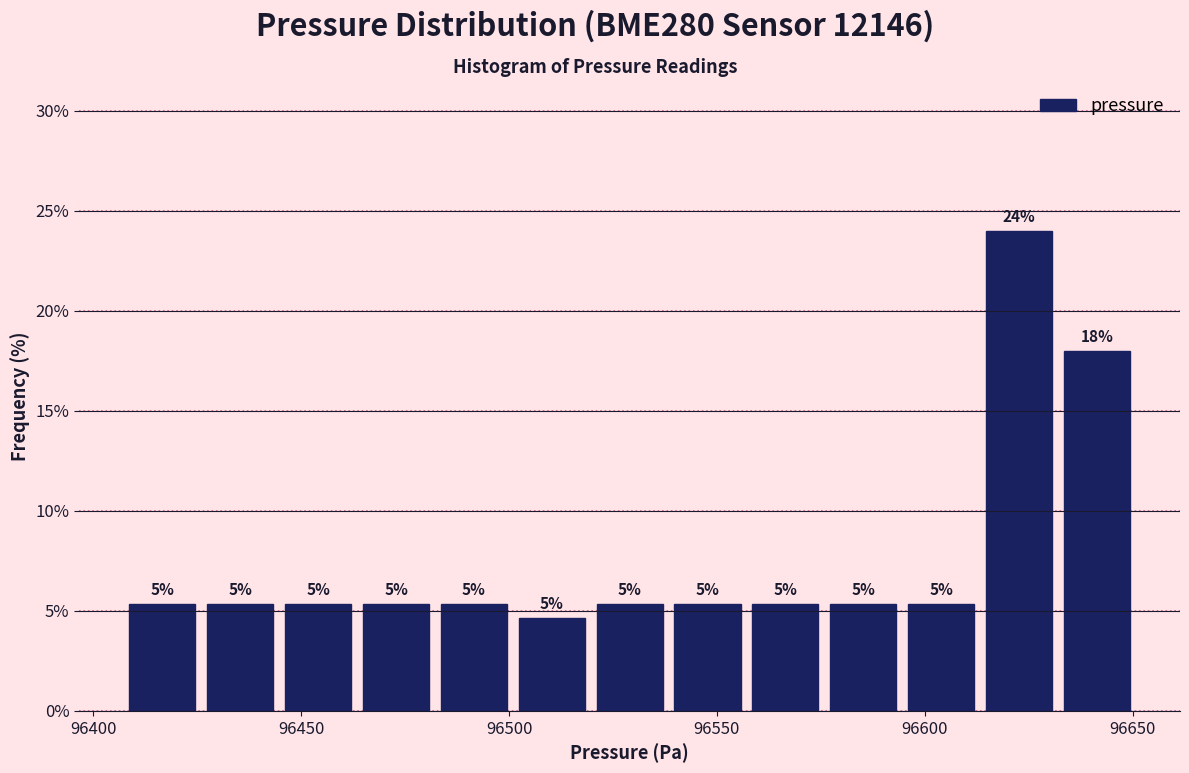

Read against the x-axis, roughly where is the centre of the tallest bar?

96625